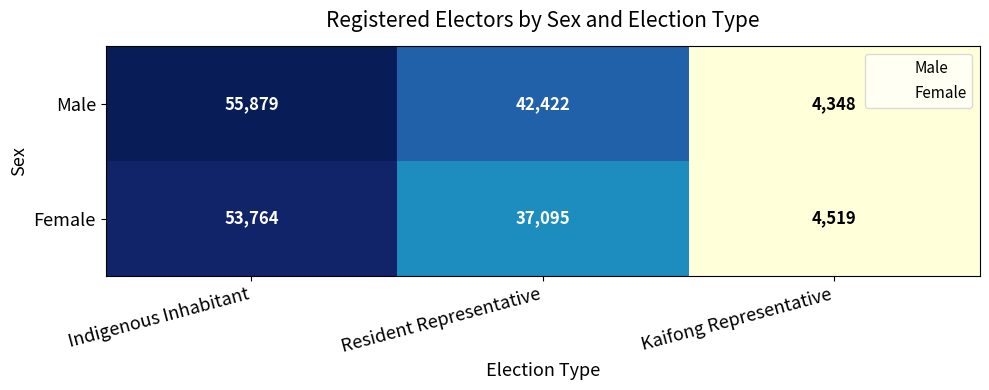

List the series in order of their peak value, lowest first.

Female, Male